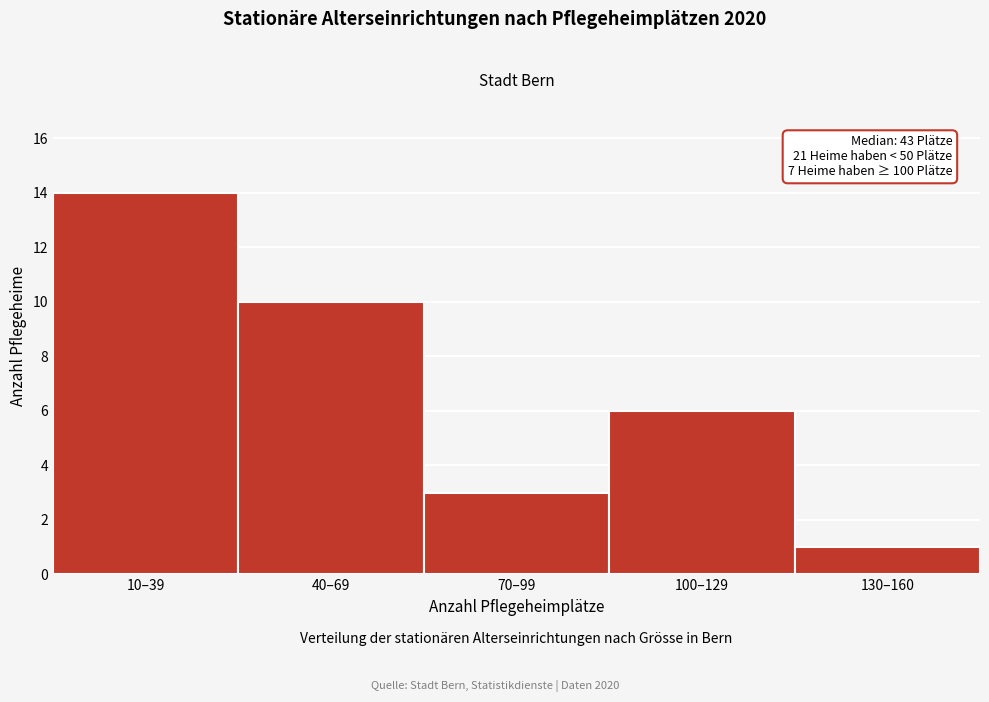

Reading left to right, extract all data points from this chart.

10–39=14	40–69=10	70–99=3	100–129=6	130–160=1